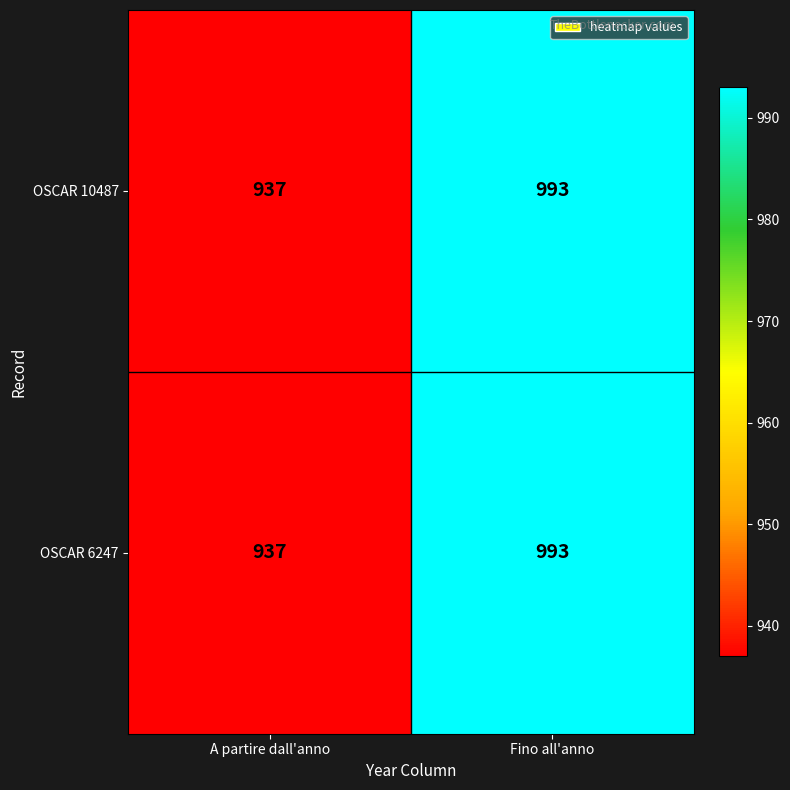

At which category does the chart reach its peak across all series?

Fino all'anno